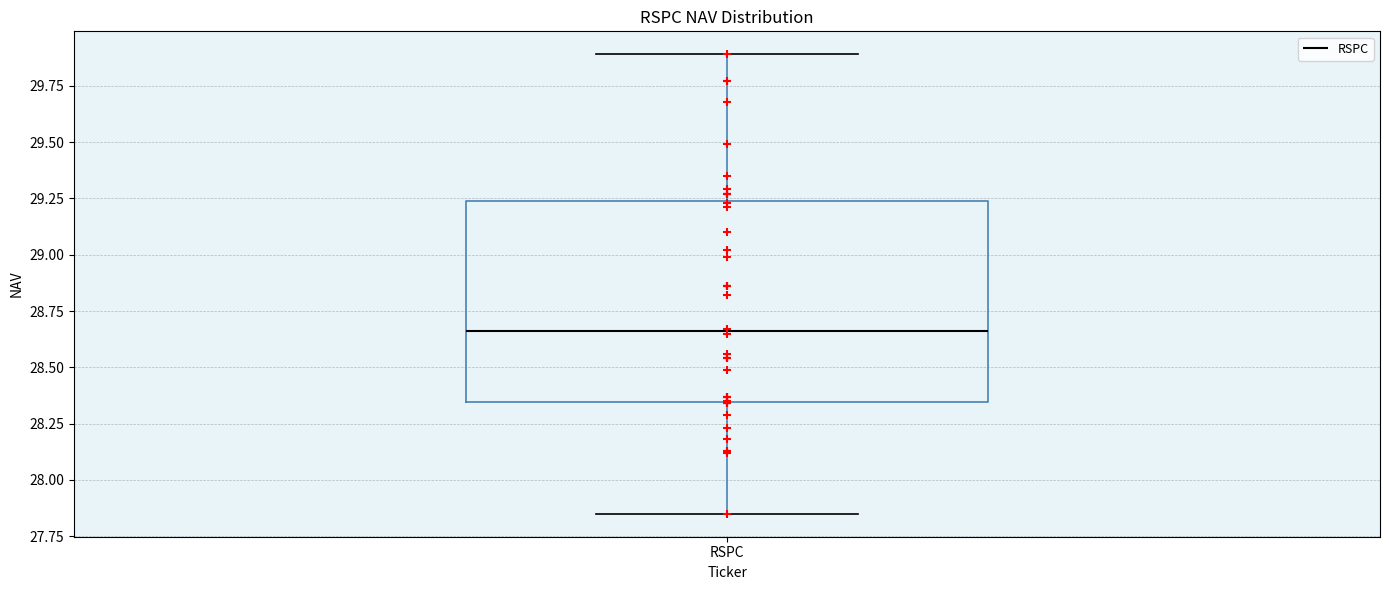

Read this box plot against the y-axis: the position of the median line, the range covered by the box, and the ends of both whiskers. The values are not printed on the chart, so give them approximately, as read against the axis.

median 28.65, box 28.35 to 29.25, whiskers 27.85 to 29.90